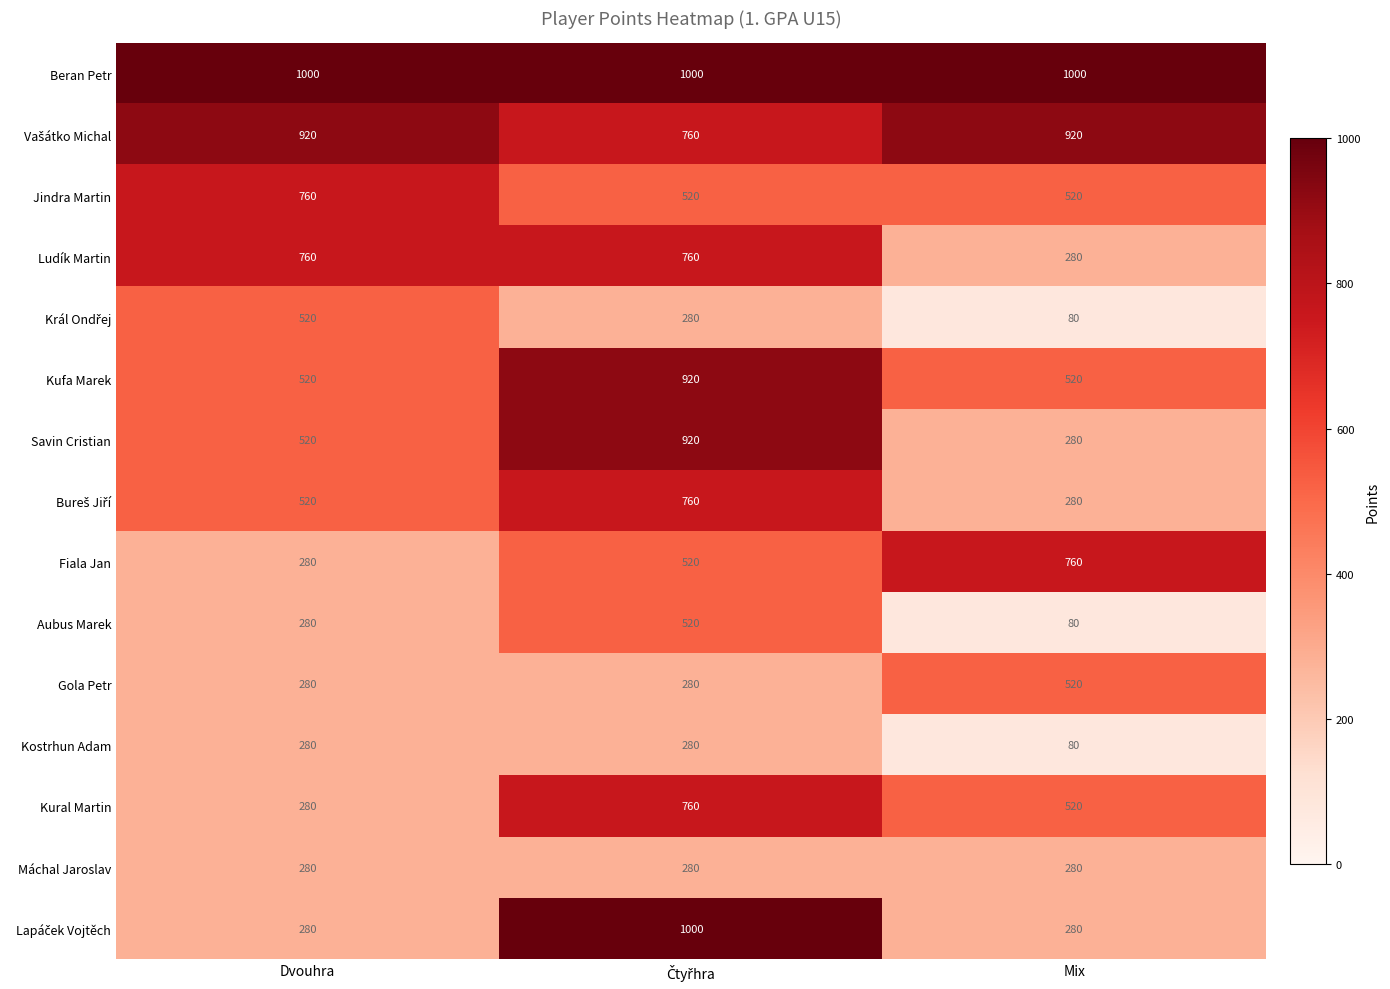

Is it true that Ludík Martin equals 458 at Mix?

False